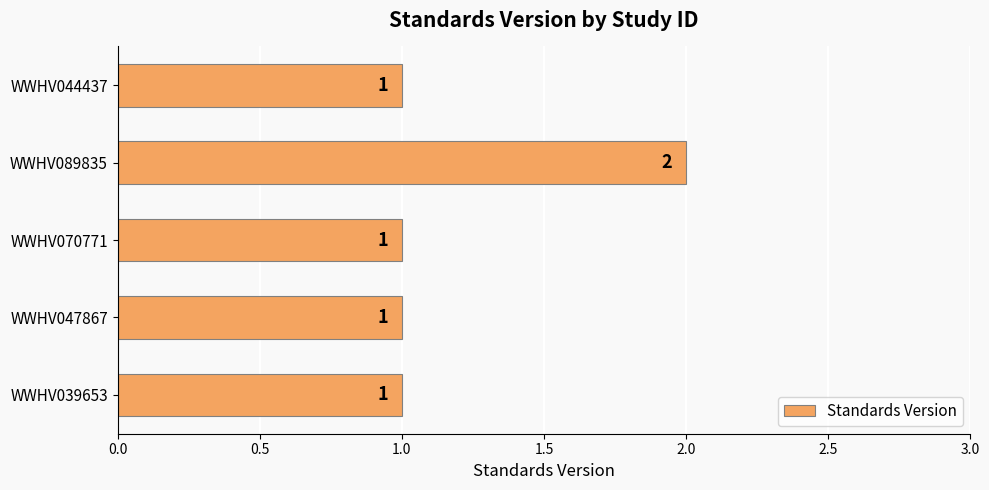

What is the sum of the values at WWHV044437 and WWHV089835?

3